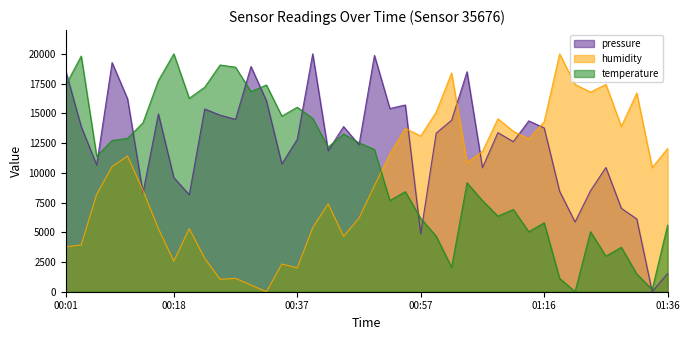

Reading left to right, what are all the values shown in this chart?

pressure: 00:01=18541.9	00:03=13886.0	00:06=10660.9	00:08=19264.1	00:10=16225.3	00:13=8303.4	00:15=14948.9	00:18=9598.0	00:20=8149.0	00:23=15362.3	00:25=14849.0	00:27=14494.7	00:30=18937.1	00:32=16057.2	00:35=10747.2	00:37=12818.5	00:40=20000.0	00:42=11855.6	00:44=13886.0	00:47=12350.7	00:49=19872.8	00:52=15403.1	00:54=15702.9	00:57=4855.8	00:59=13331.8	01:01=14422.0	01:04=18496.5	01:06=10433.8	01:09=13372.7	01:11=12618.7	01:14=14367.5	01:16=13772.4	01:19=8448.8	01:21=5864.2	01:23=8489.7	01:26=10447.4	01:28=7013.4	01:31=6118.6	01:33=0.0	01:36=1535.3
humidity: 00:01=3775.1	00:03=3935.7	00:06=8192.8	00:08=10522.1	00:10=11405.6	00:13=8514.1	00:15=5301.2	00:18=2570.3	00:20=5301.2	00:23=2811.2	00:25=1044.2	00:27=1124.5	00:30=562.2	00:32=0.0	00:35=2329.3	00:37=2008.0	00:40=5381.5	00:42=7389.6	00:44=4658.6	00:47=6184.7	00:49=8915.7	00:52=11566.3	00:54=13734.9	00:57=13092.4	00:59=15100.4	01:01=18393.6	01:04=10843.4	01:06=11807.2	01:09=14538.2	01:11=13494.0	01:14=12851.4	01:16=14297.2	01:19=20000.0	01:21=17429.7	01:23=16787.1	01:26=17429.7	01:28=13895.6	01:31=16706.8	01:33=10441.8	01:36=12048.2
temperature: 00:01=17383.2	00:03=19813.1	00:06=11401.9	00:08=12710.3	00:10=12897.2	00:13=14205.6	00:15=17757.0	00:18=20000.0	00:20=16261.7	00:23=17196.3	00:25=19065.4	00:27=18878.5	00:30=16822.4	00:32=17383.2	00:35=14766.4	00:37=15514.0	00:40=14579.4	00:42=12149.5	00:44=13271.0	00:47=12523.4	00:49=11962.6	00:52=7663.6	00:54=8411.2	00:57=6168.2	00:59=4672.9	01:01=2056.1	01:04=9158.9	01:06=7663.6	01:09=6355.1	01:11=6915.9	01:14=5046.7	01:16=5794.4	01:19=1121.5	01:21=0.0	01:23=5046.7	01:26=2990.7	01:28=3738.3	01:31=1495.3	01:33=186.9	01:36=5607.5